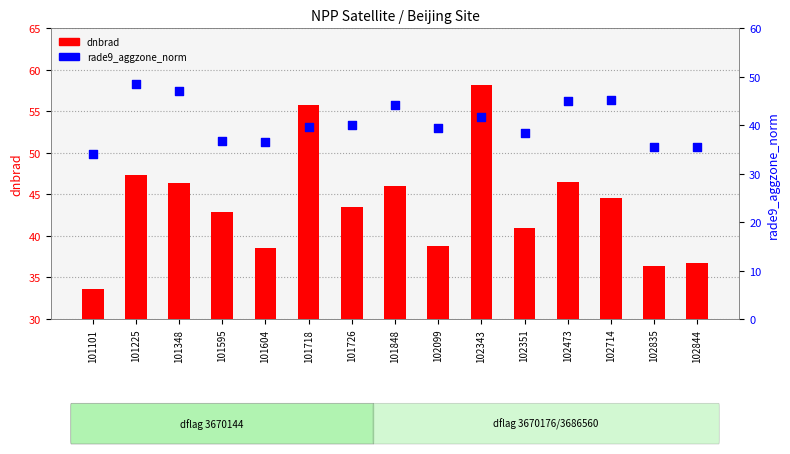

Which series has the largest total across all categories?

dnbrad